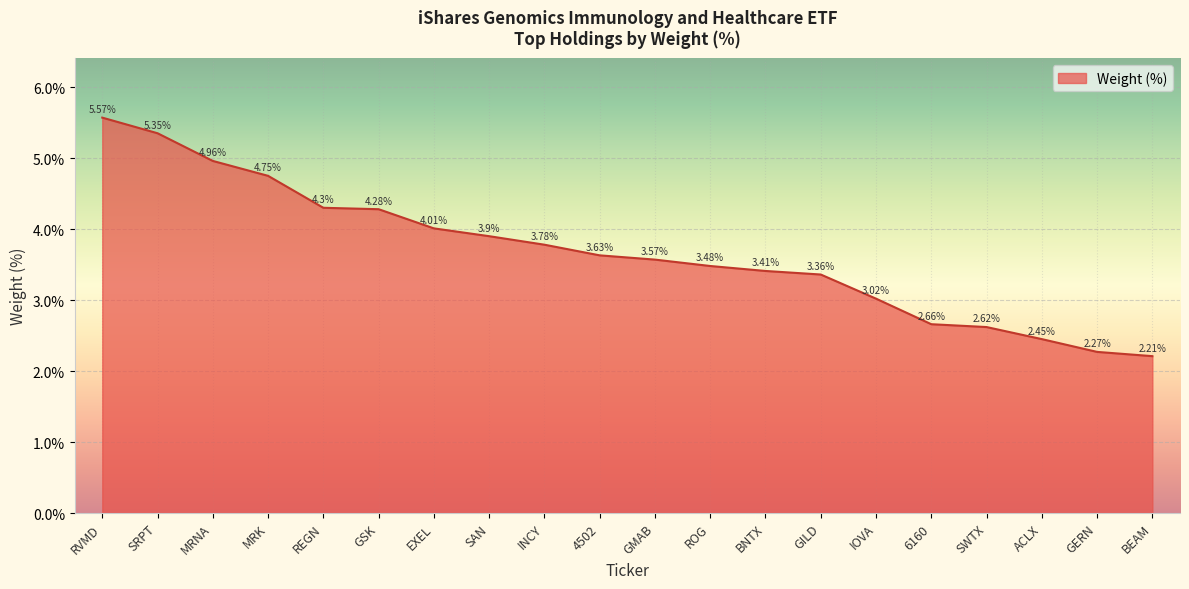

What is the ratio of the value at SAN to the value at GMAB?

1.1